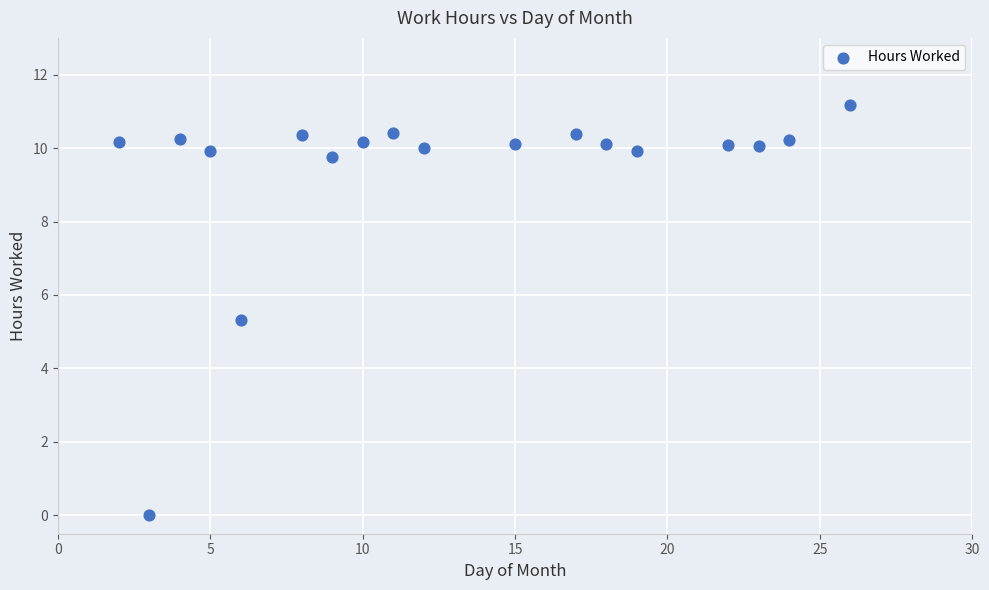

What is the range of X values (max minus min)?

24.0